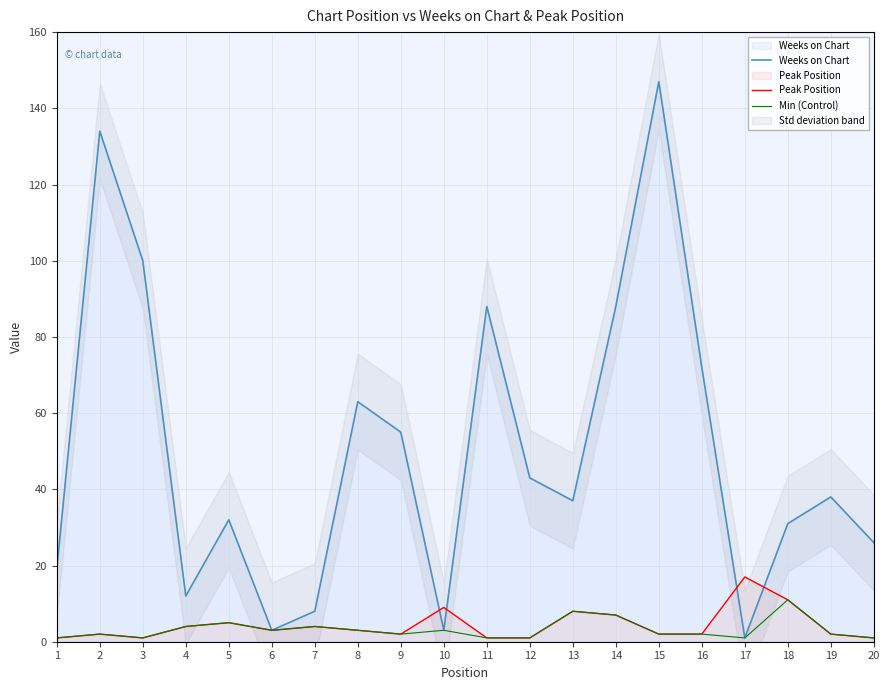

What is the maximum value for Weeks on Chart?

147